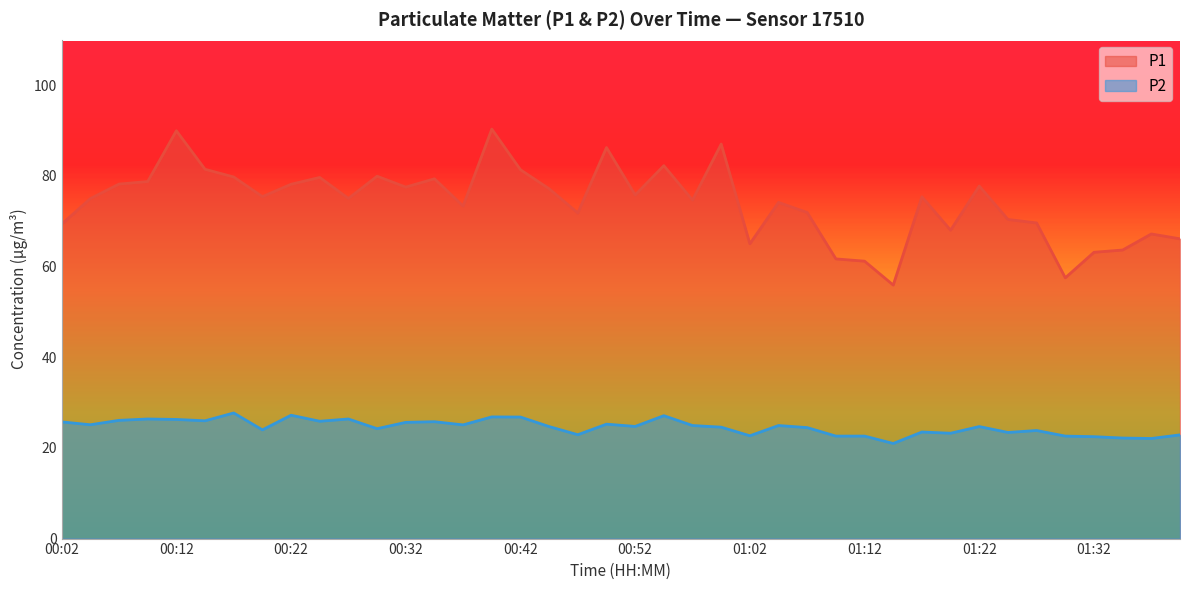

What are all the series names shown in the legend?

P1, P2